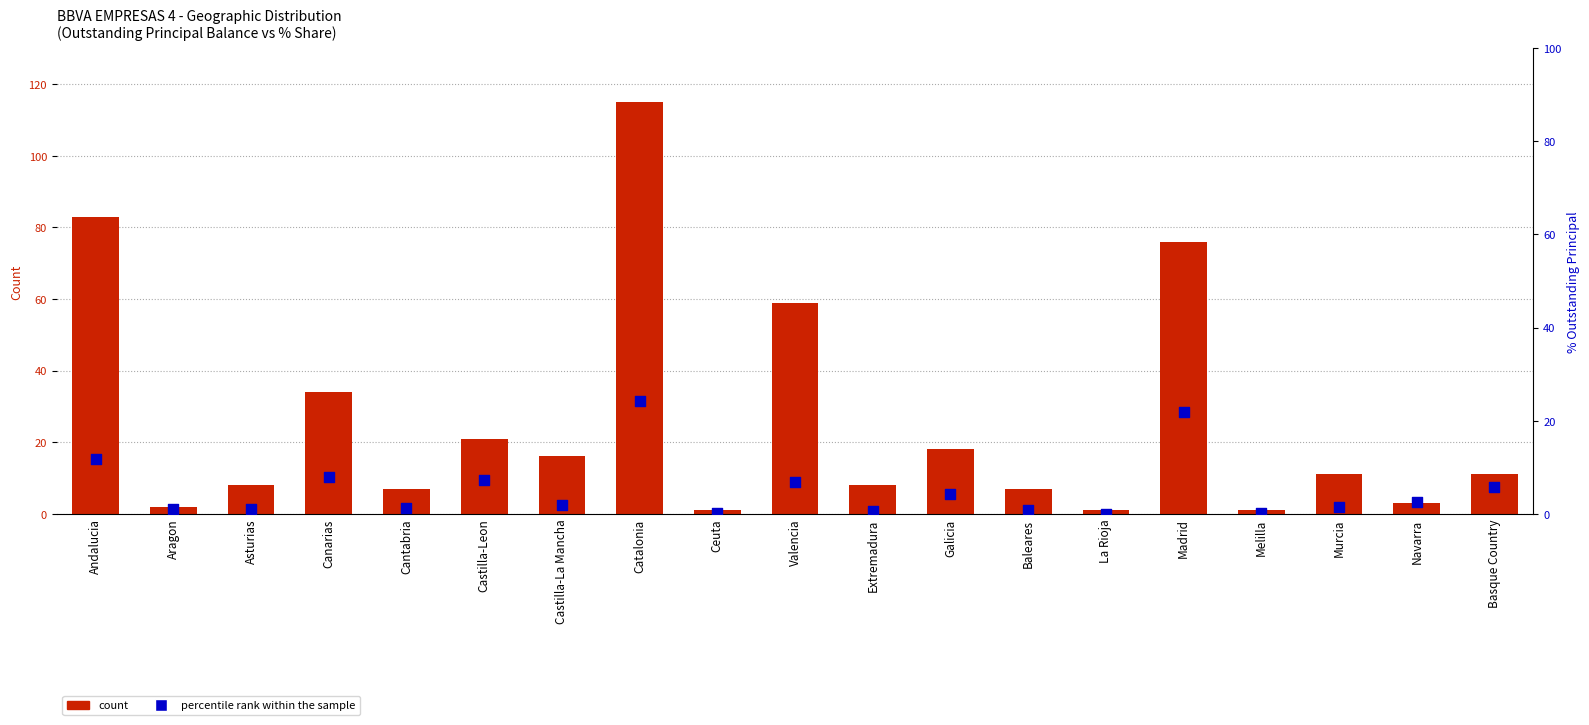

Which series reaches the maximum Y coordinate?

count